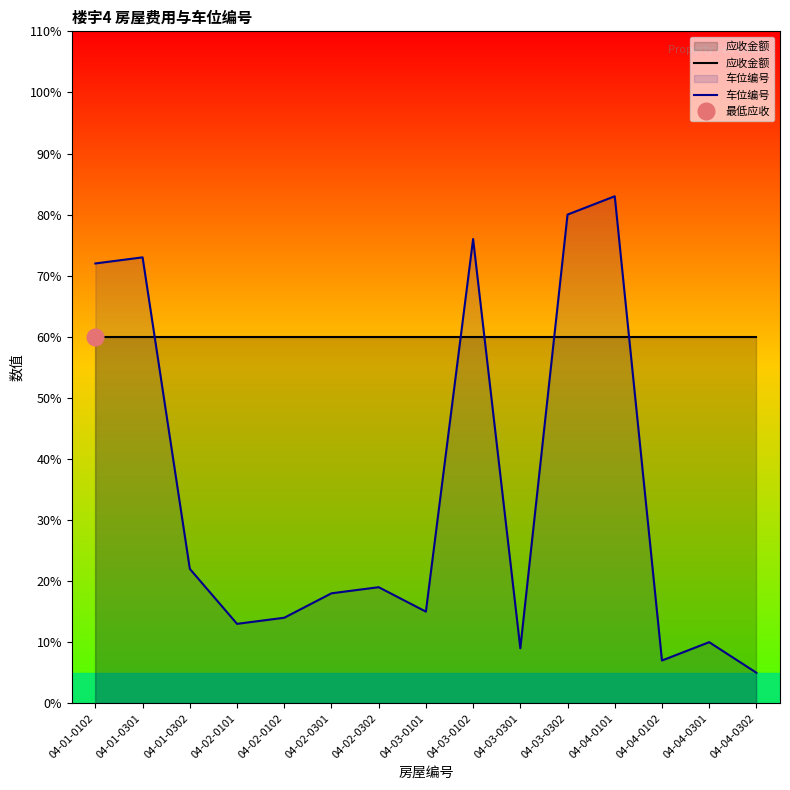

Reading left to right, extract all data points from this chart.

应收金额: 04-01-0102=60	04-01-0301=60	04-01-0302=60	04-02-0101=60	04-02-0102=60	04-02-0301=60	04-02-0302=60	04-03-0101=60	04-03-0102=60	04-03-0301=60	04-03-0302=60	04-04-0101=60	04-04-0102=60	04-04-0301=60	04-04-0302=60
车位编号: 04-01-0102=72	04-01-0301=73	04-01-0302=22	04-02-0101=13	04-02-0102=14	04-02-0301=18	04-02-0302=19	04-03-0101=15	04-03-0102=76	04-03-0301=9	04-03-0302=80	04-04-0101=83	04-04-0102=7	04-04-0301=10	04-04-0302=5